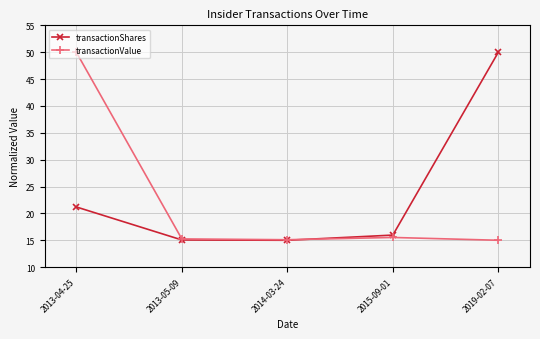

Does the chart display data point markers on the line(s)?

Yes